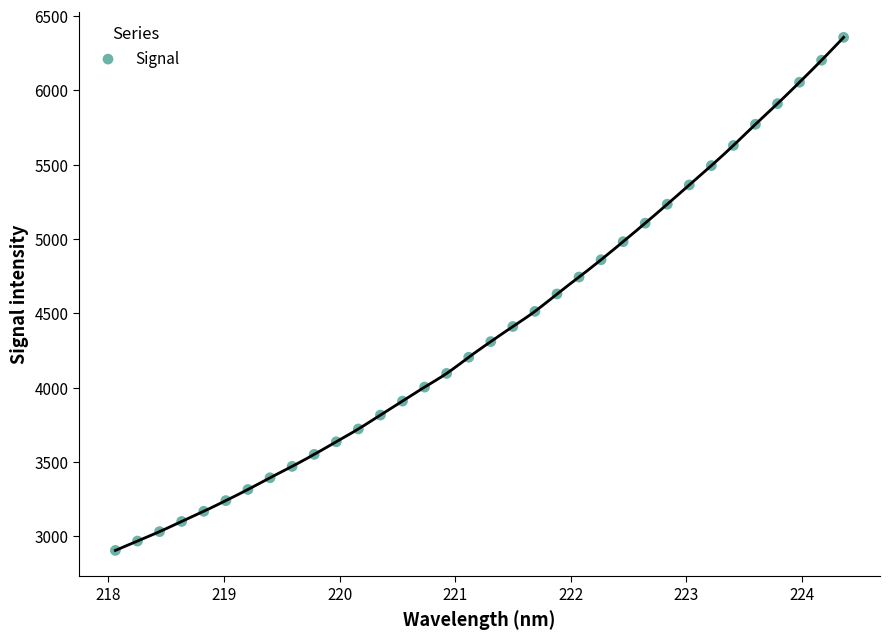

What is the range of X values (max minus min)?

6.3